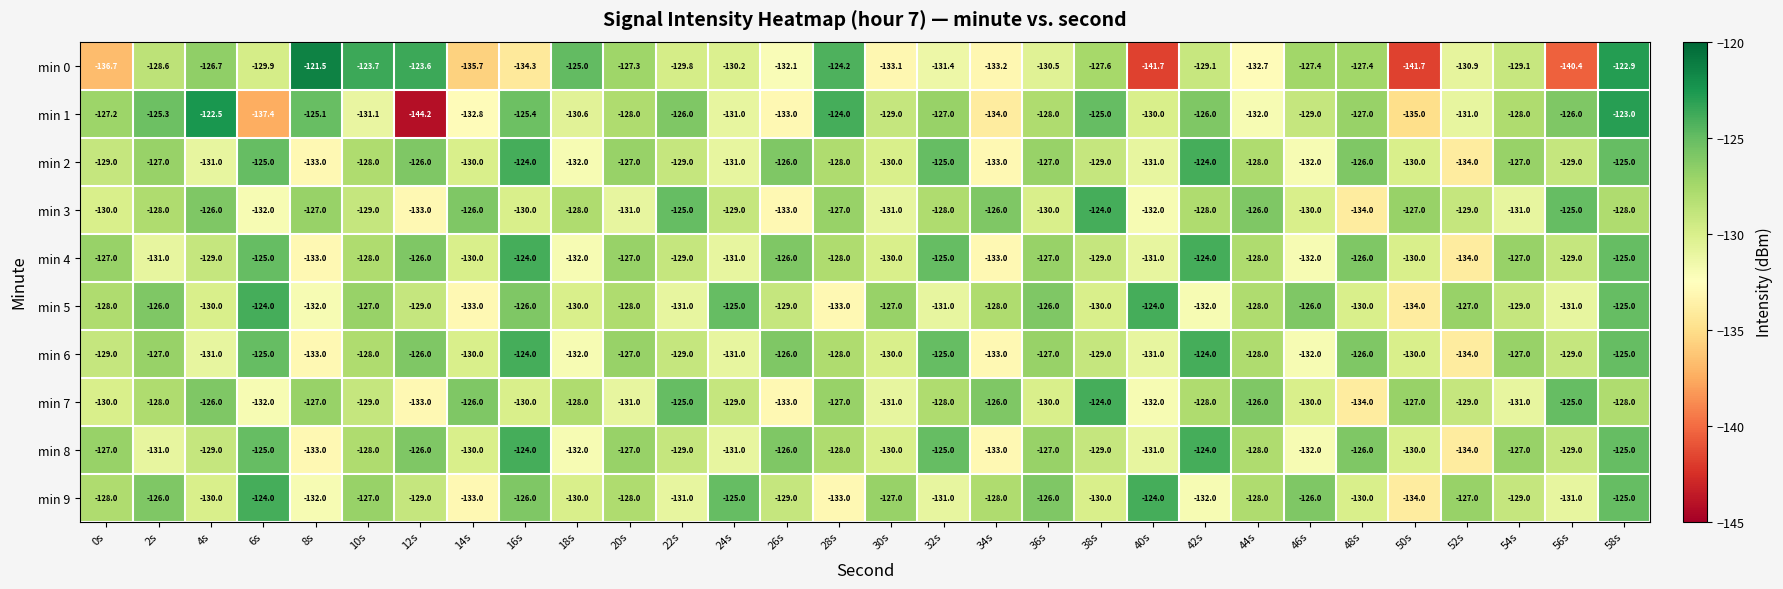

Which label corresponds to the largest value in the chart?

8s